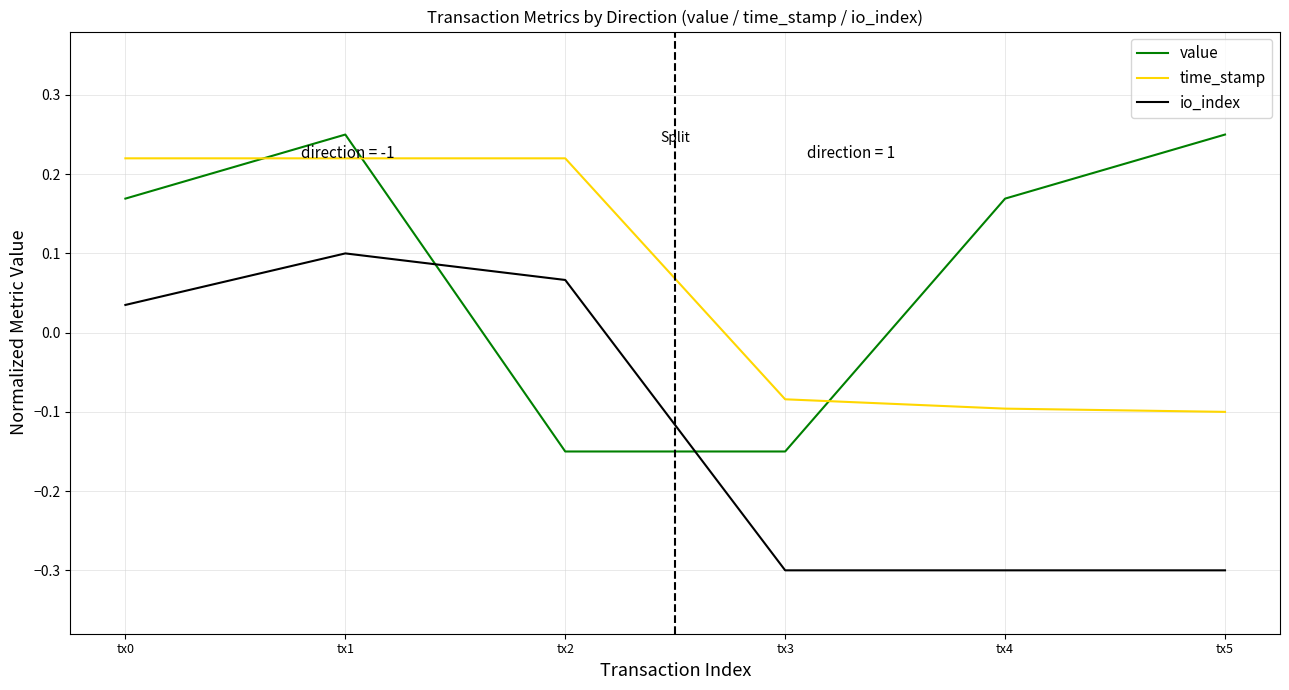

What is the lowest value of the io_index series?

-0.3